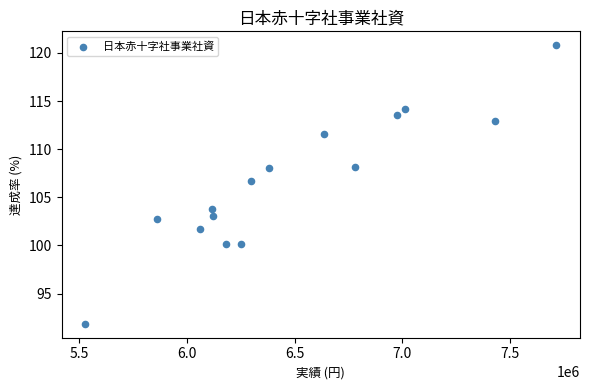

What is the range of X values (max minus min)?

2188910.0